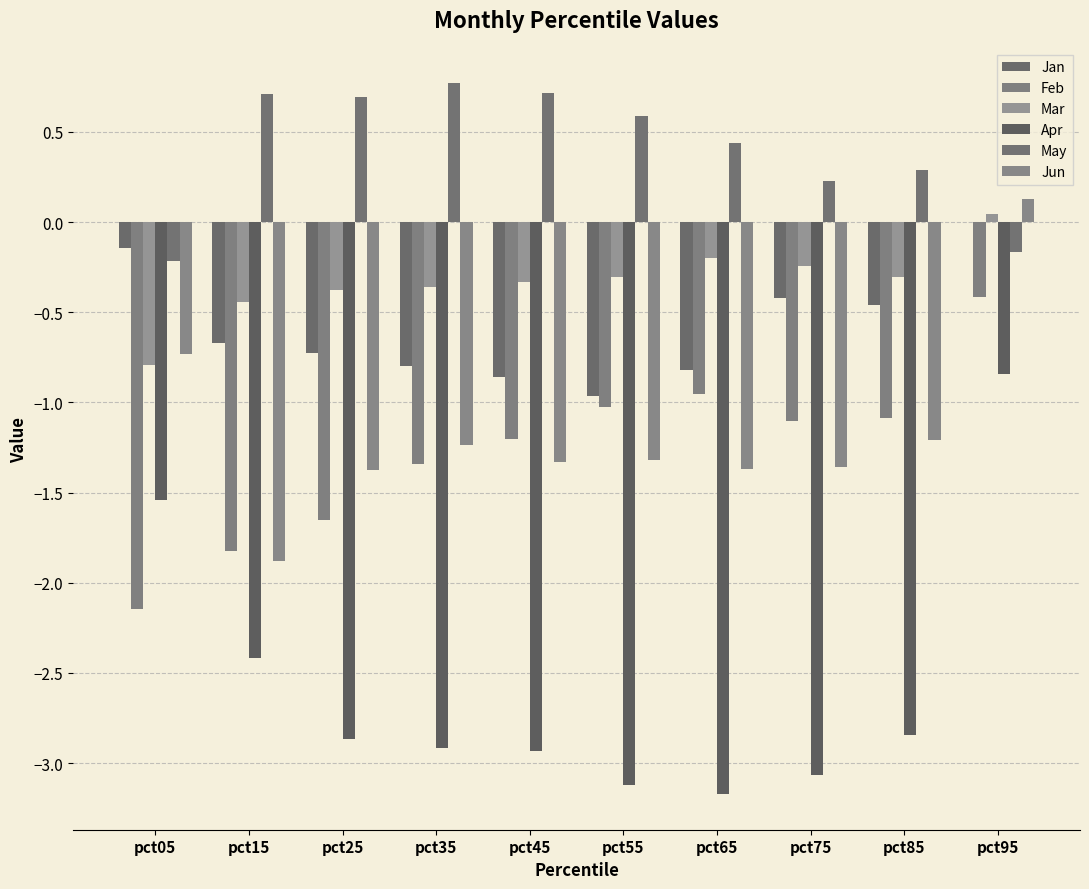

How many groups of bars are there?

10